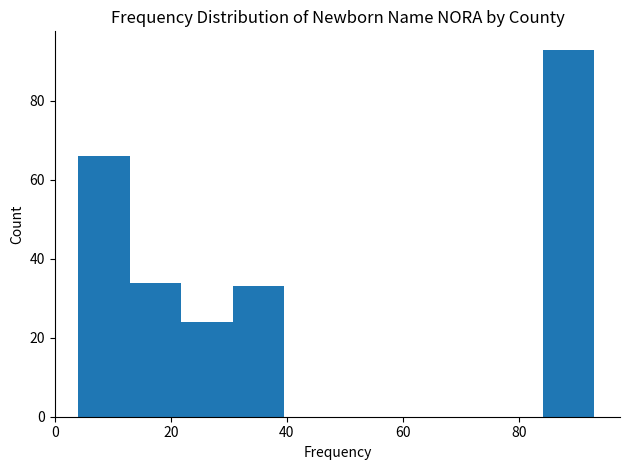

Reading left to right, transcribe this chart: for each bar, give the range it covers on the x-axis and its height. Neither the bar edges nor the heights are printed on the chart, so give them approximately, as read against the axes.

4 to 12: 66
12 to 22: 34
22 to 30: 24
30 to 40: 34
40 to 48: 0
48 to 58: 0
58 to 66: 0
66 to 76: 0
76 to 84: 0
84 to 94: 94